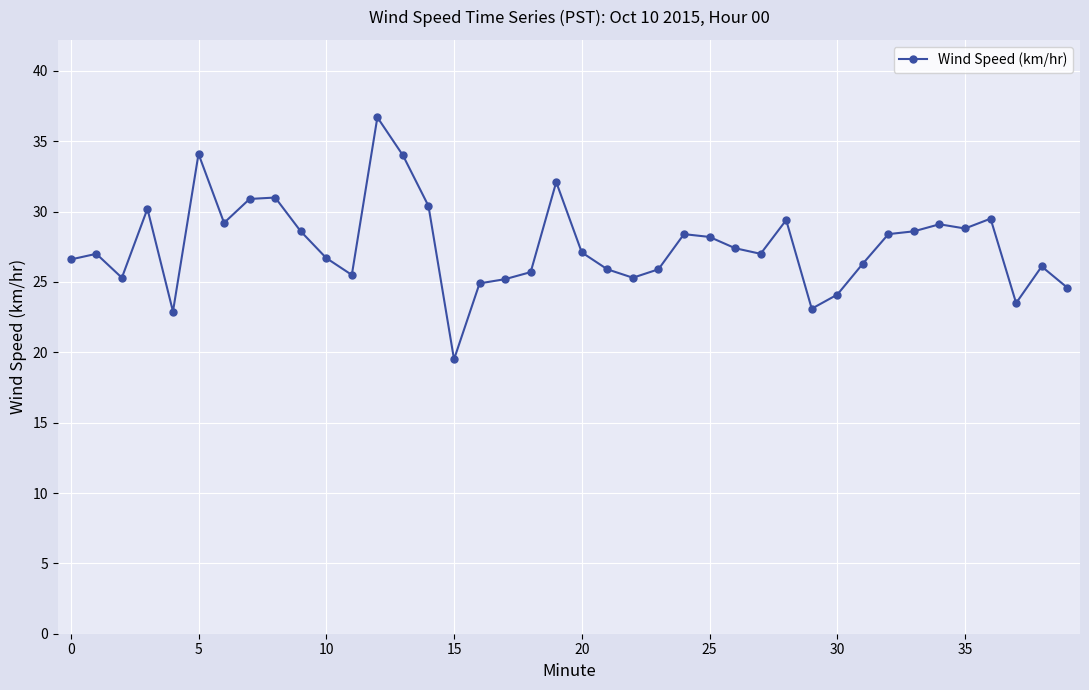

How many distinct data groups are displayed?

1